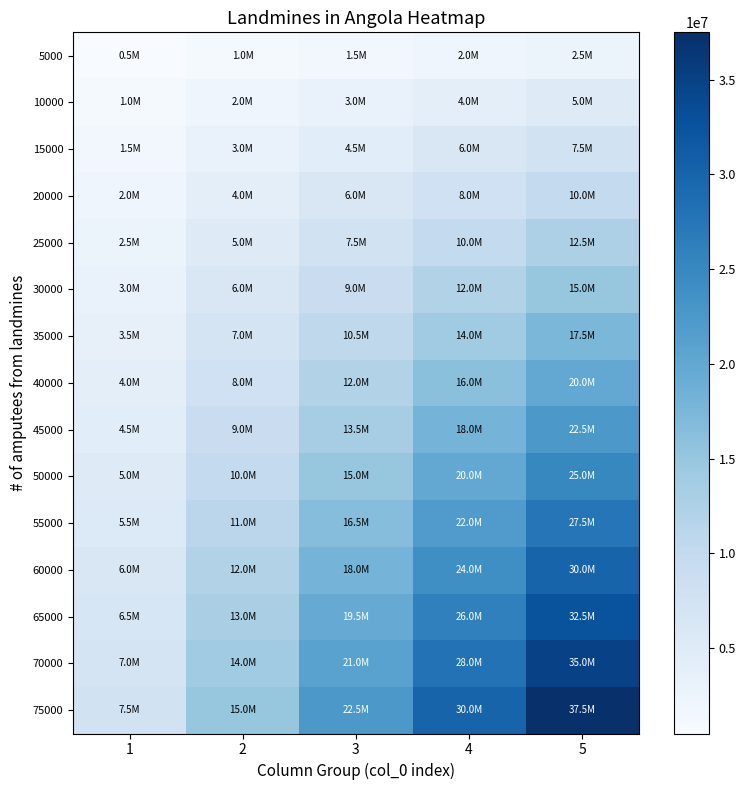

How many categories are shown in the chart?

5